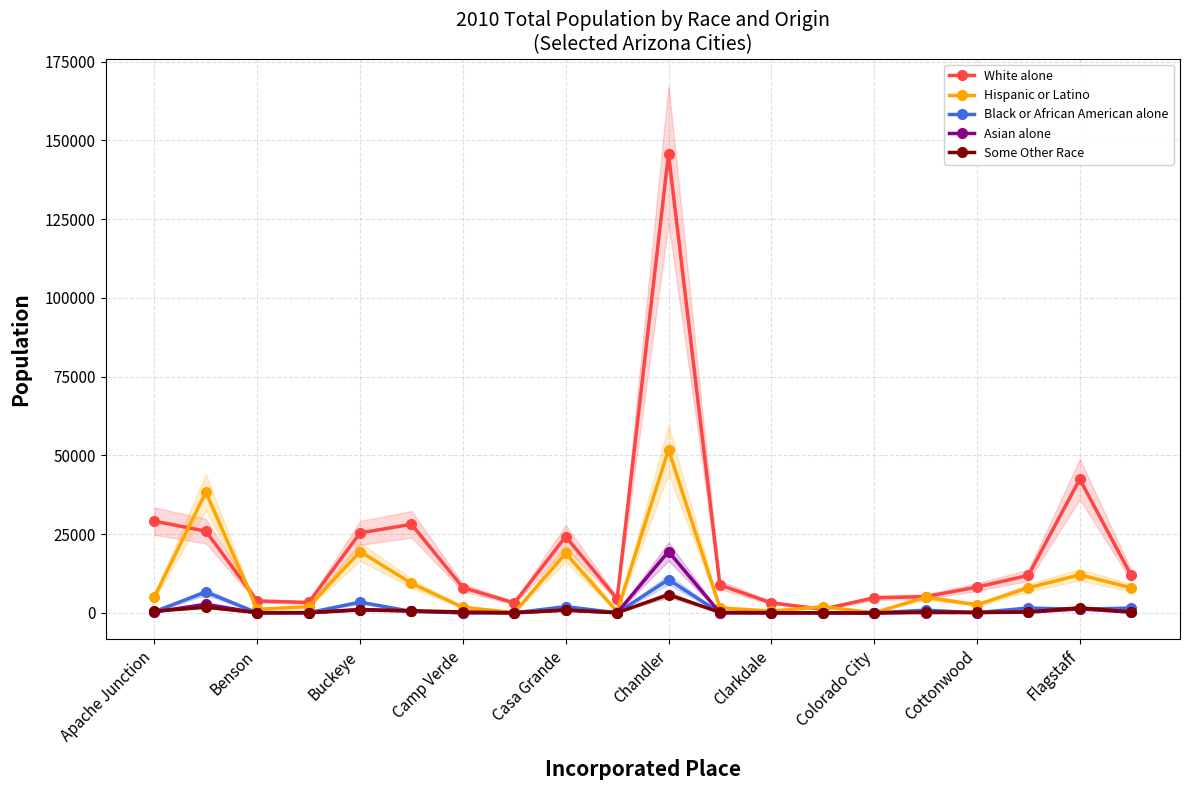

What is the maximum value for White alone?

145724